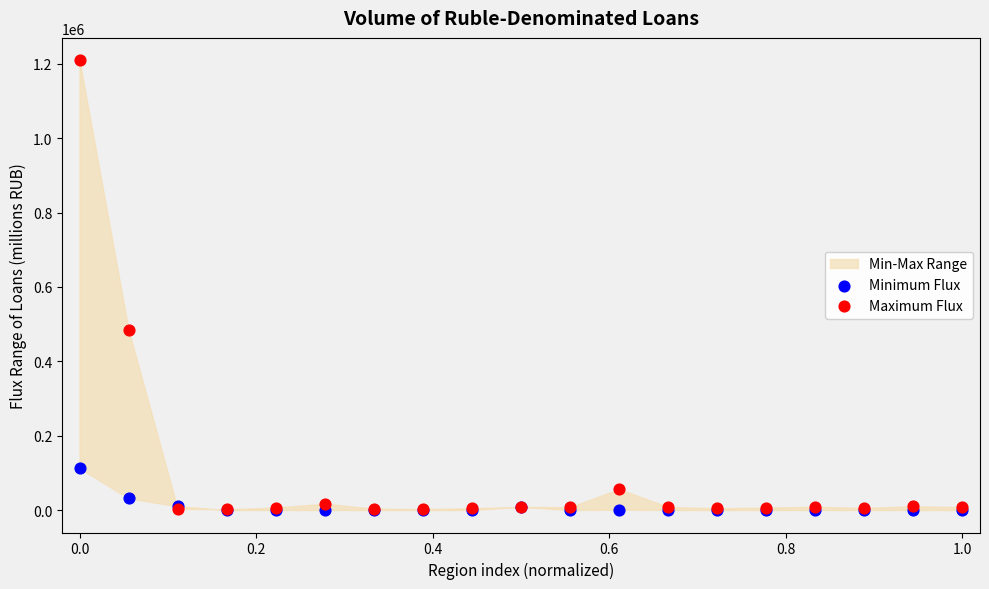

In the Maximum Flux series, what Y value is closest to 605731?

484271